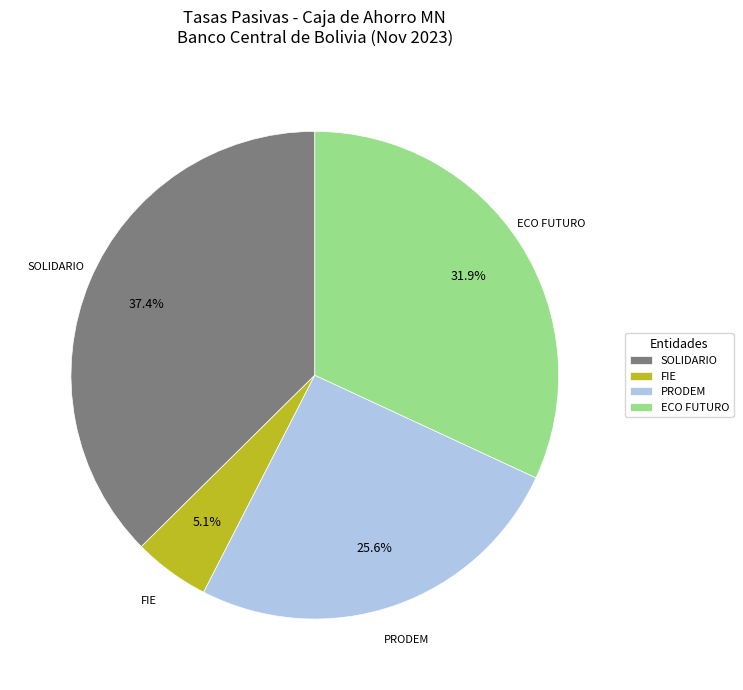

Does FIE account for over 50% of the chart?

No